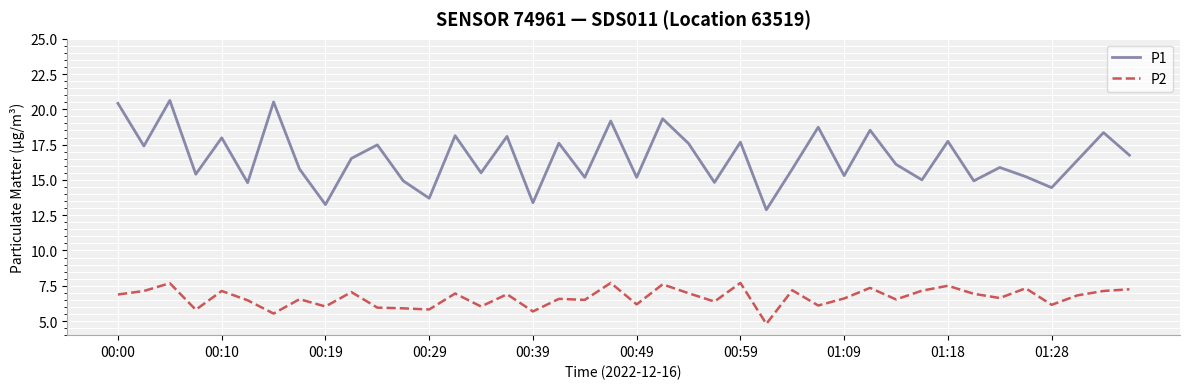

True or false: P2 and P1 intersect in this chart.

False